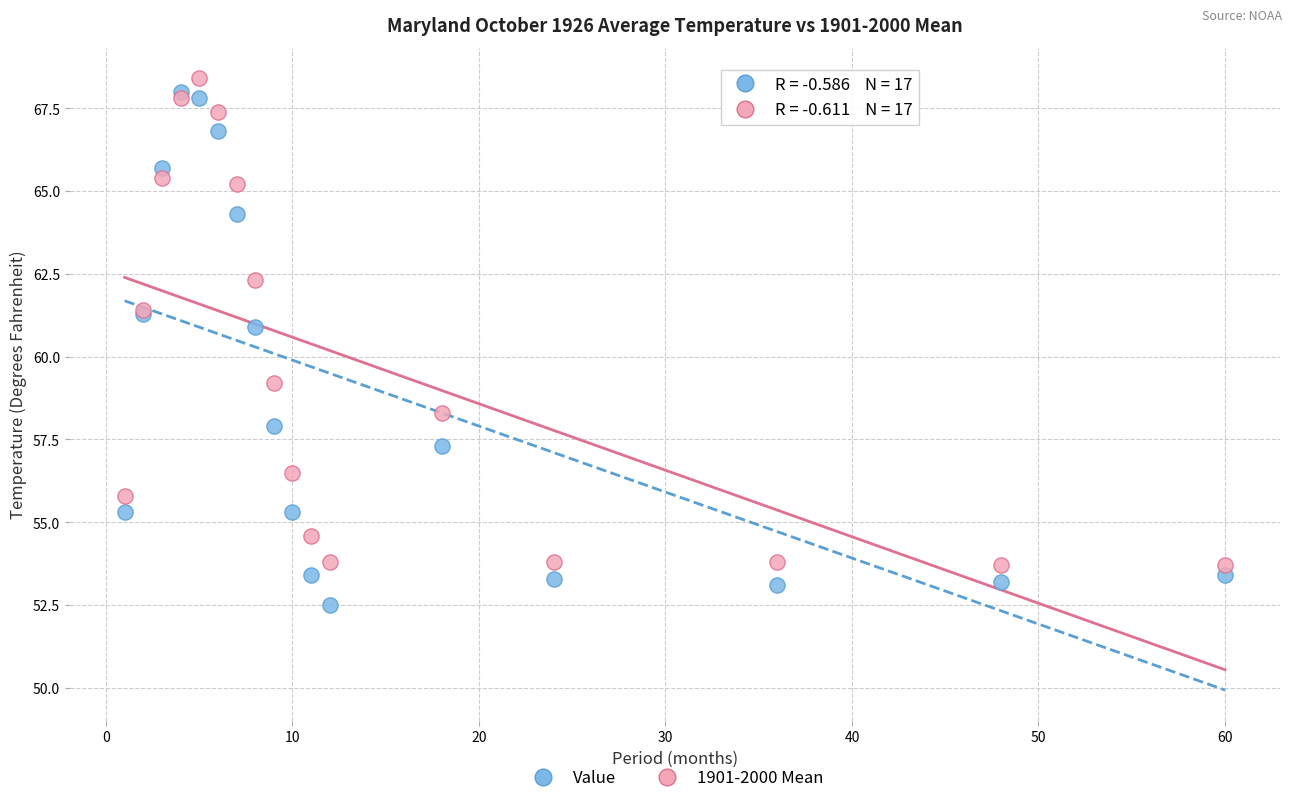

Which series has the widest spread of Y values?

Value